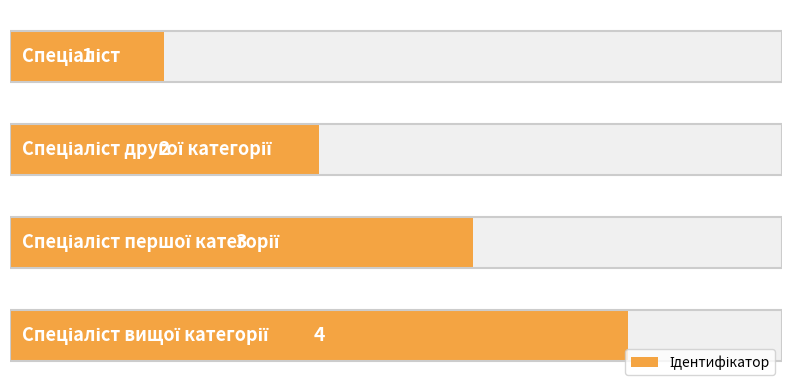

True or false: the data shows 0 at 0.

False